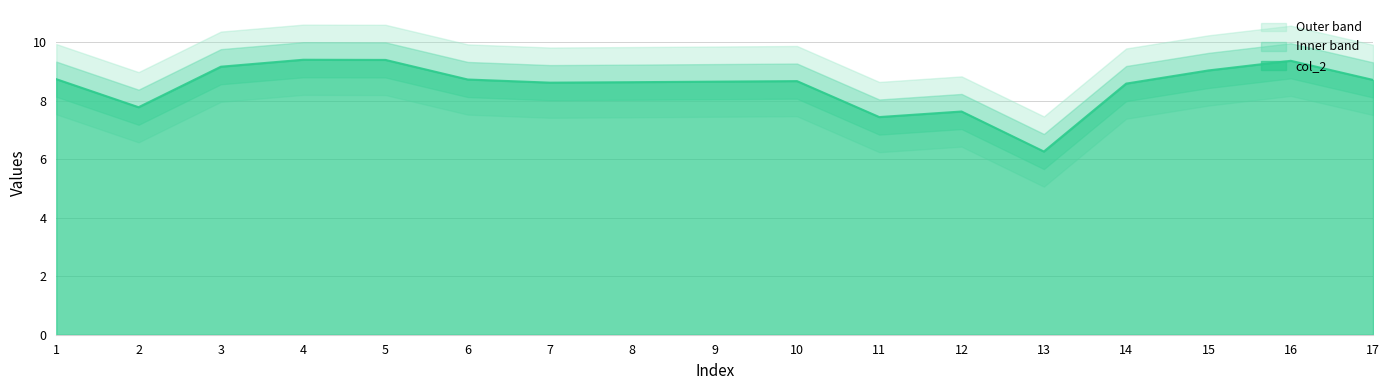

What is the difference between the maximum and second lowest values?

2.0